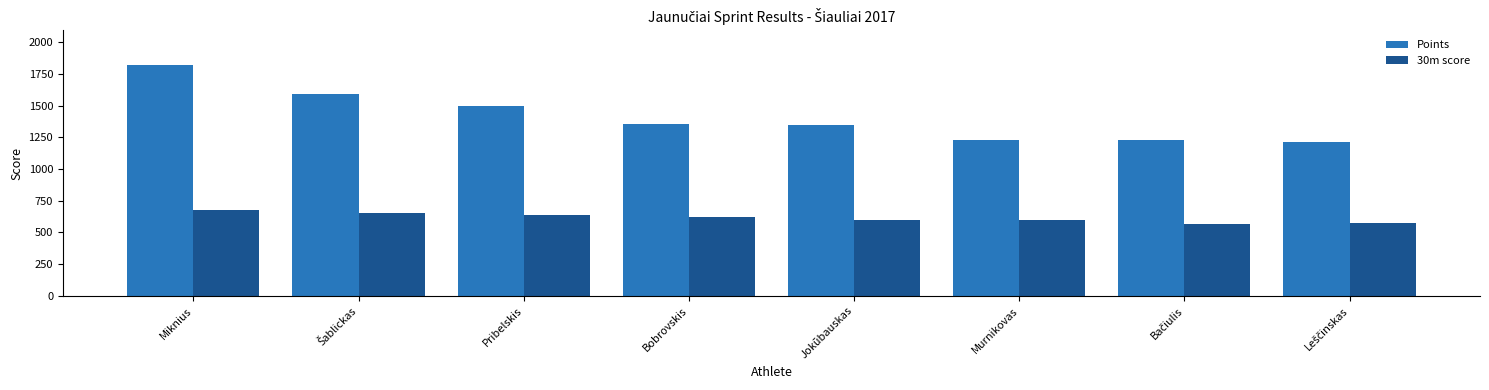

What is the maximum value for Points?

1820